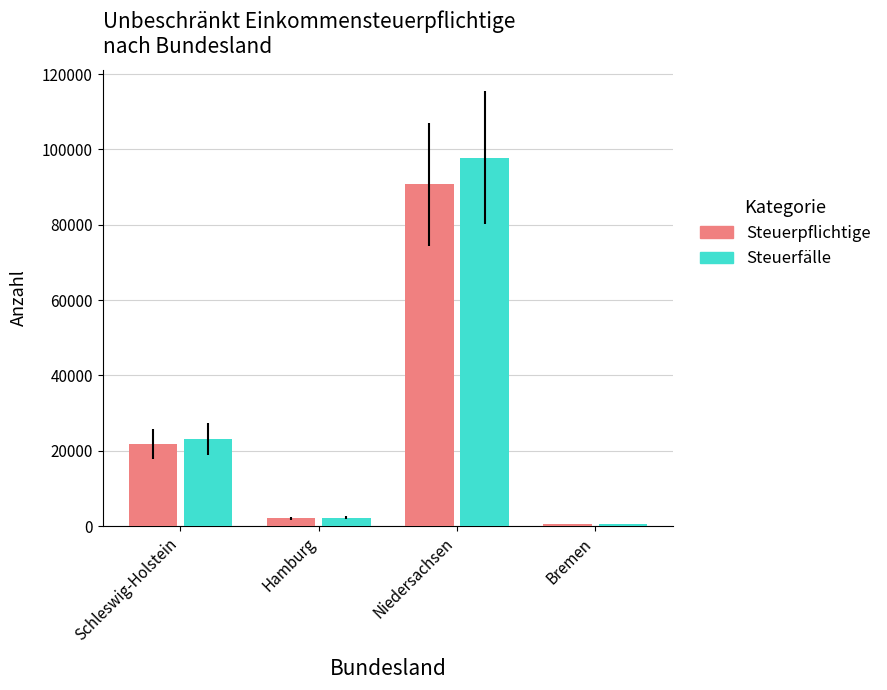

Reading right to left, extract all data points from this chart.

Steuerpflichtige: Bremen=499	Niedersachsen=90746	Hamburg=2086	Schleswig-Holstein=21856
Steuerfälle: Bremen=549	Niedersachsen=97806	Hamburg=2196	Schleswig-Holstein=23139